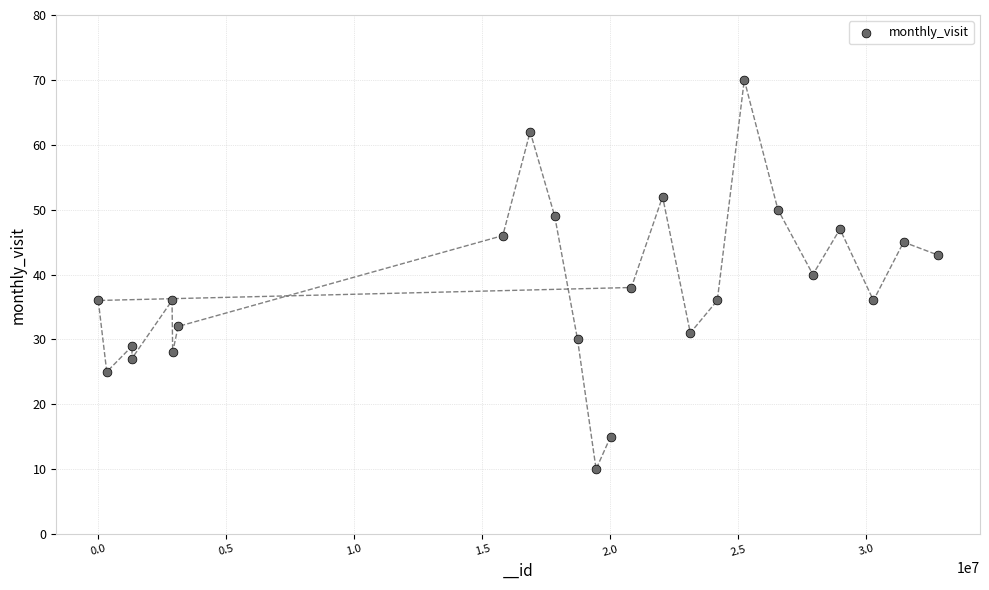

What is the range of X values (max minus min)?

32788245